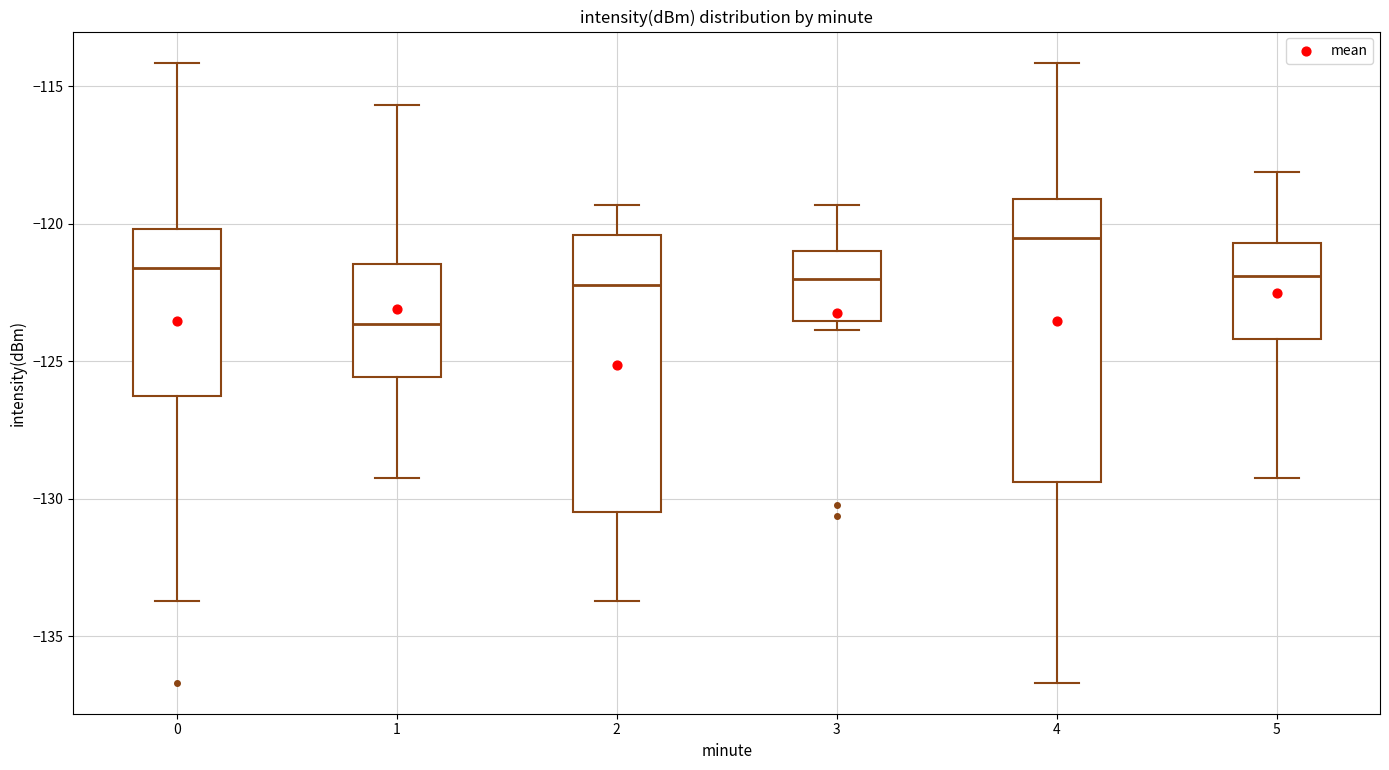

Which box's median line is the lowest?

1